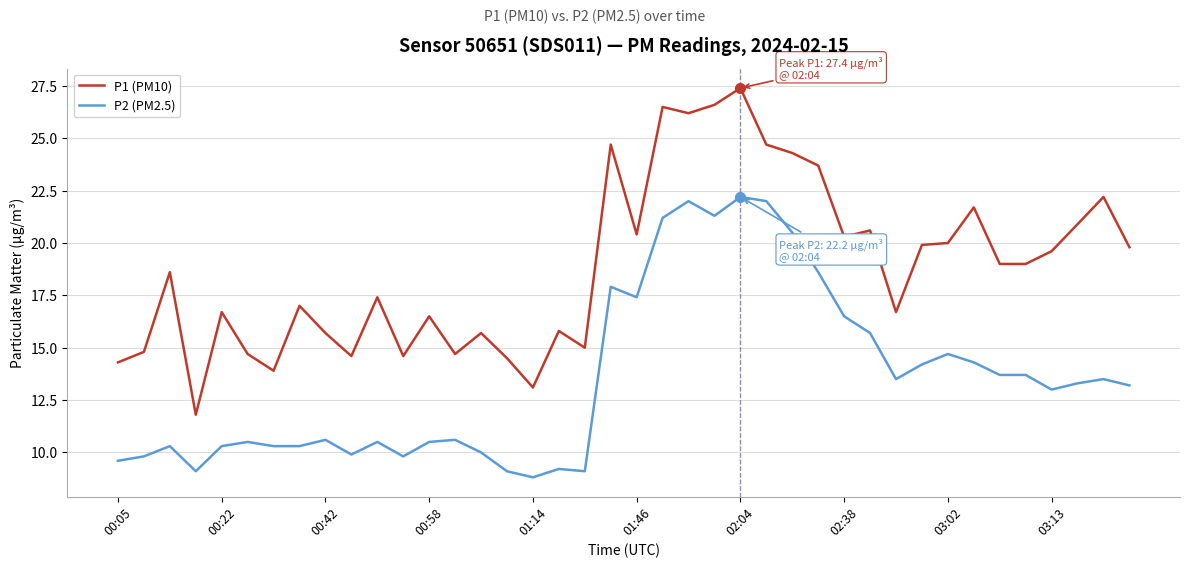

Which series has the largest range (max minus min)?

P1 (PM10)